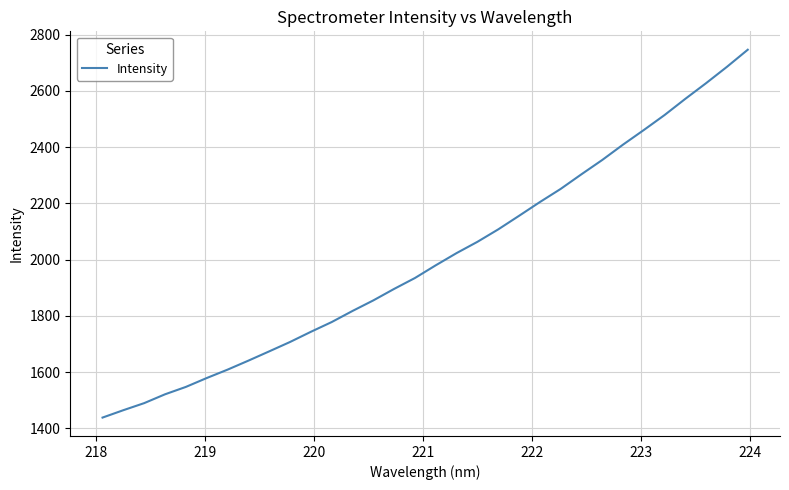

What is the greatest value displayed?

2746.2